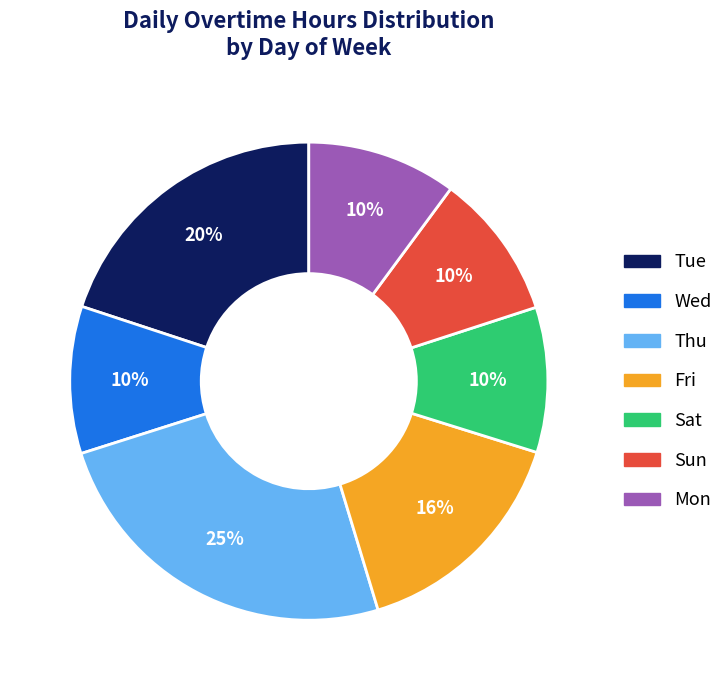

To the nearest percent, what is the difference between the Tue and Sat slice percentages?

10%